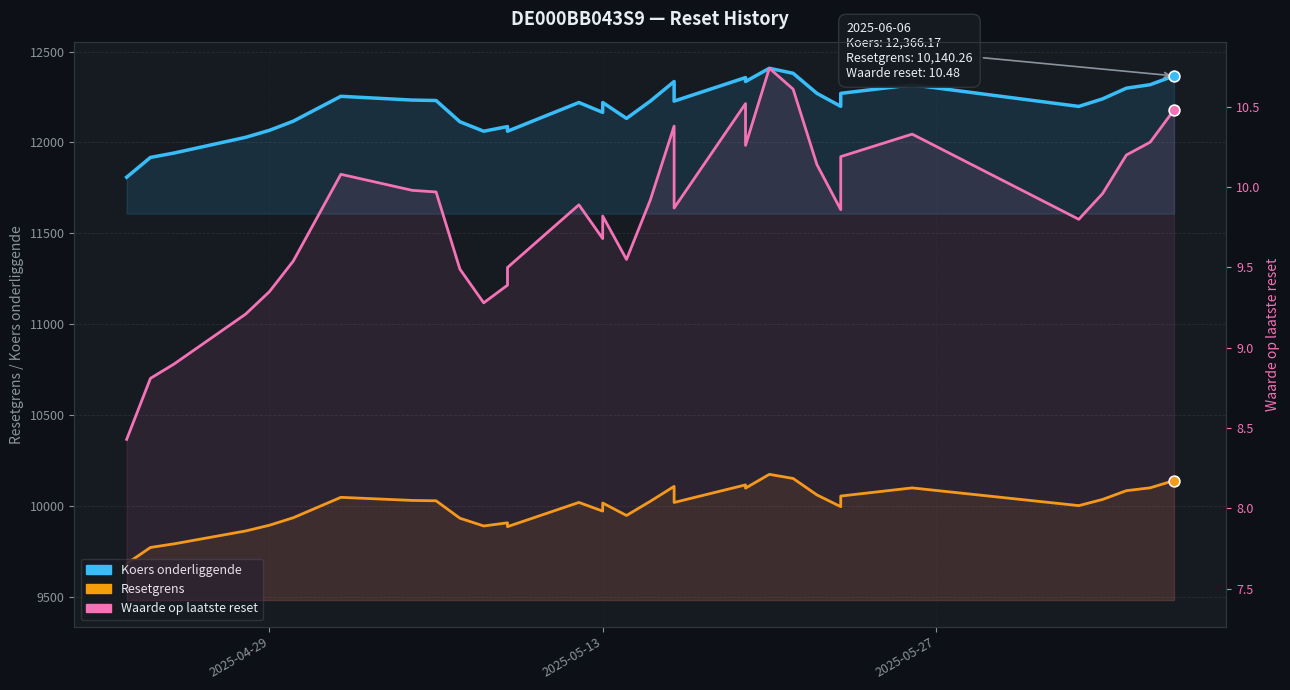

What are all the series names shown in the legend?

Koers onderliggende, Resetgrens, Waarde op laatste reset